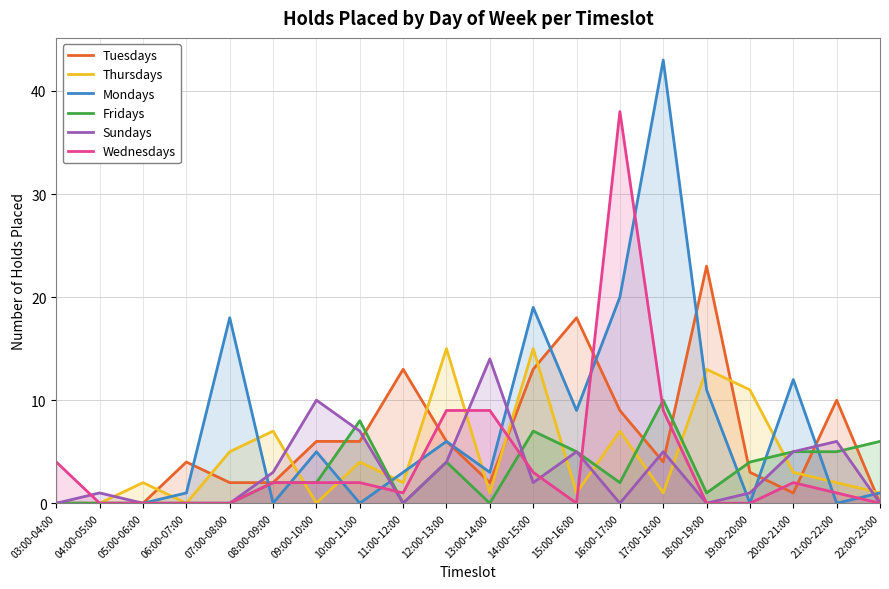

At which label does Wednesdays first exceed 2?

03:00-04:00